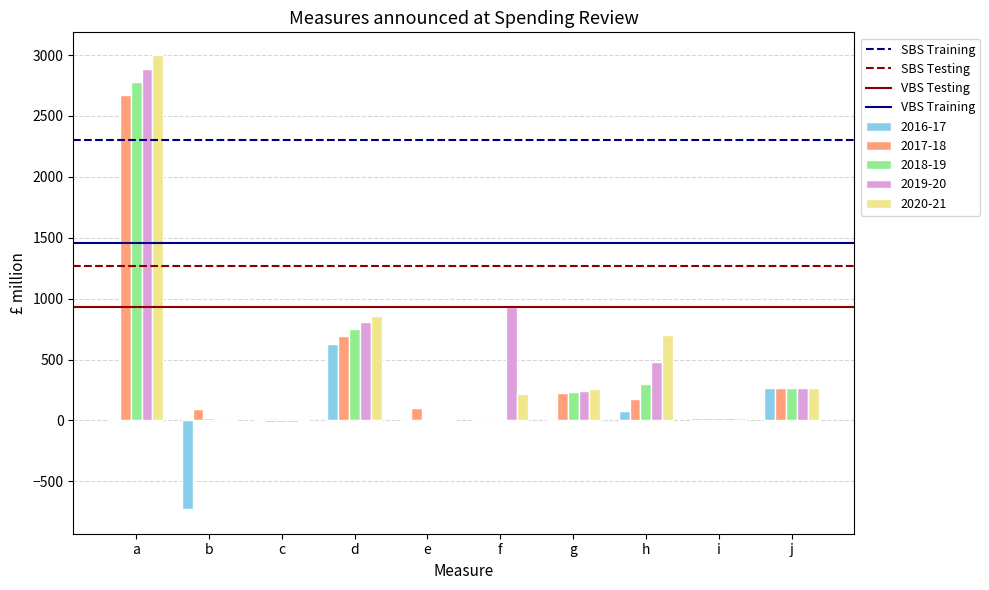

The value of 2017-18 at g is 225. True or false?

True